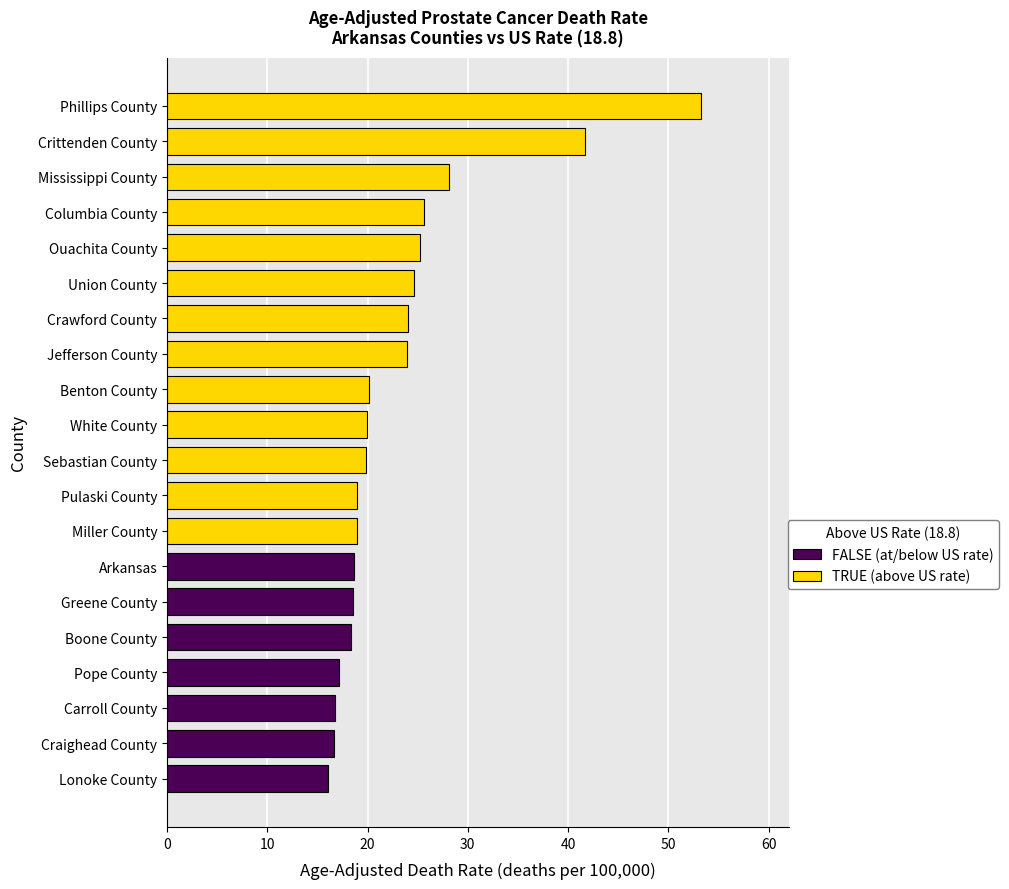

What is the sum of all values?

466.2